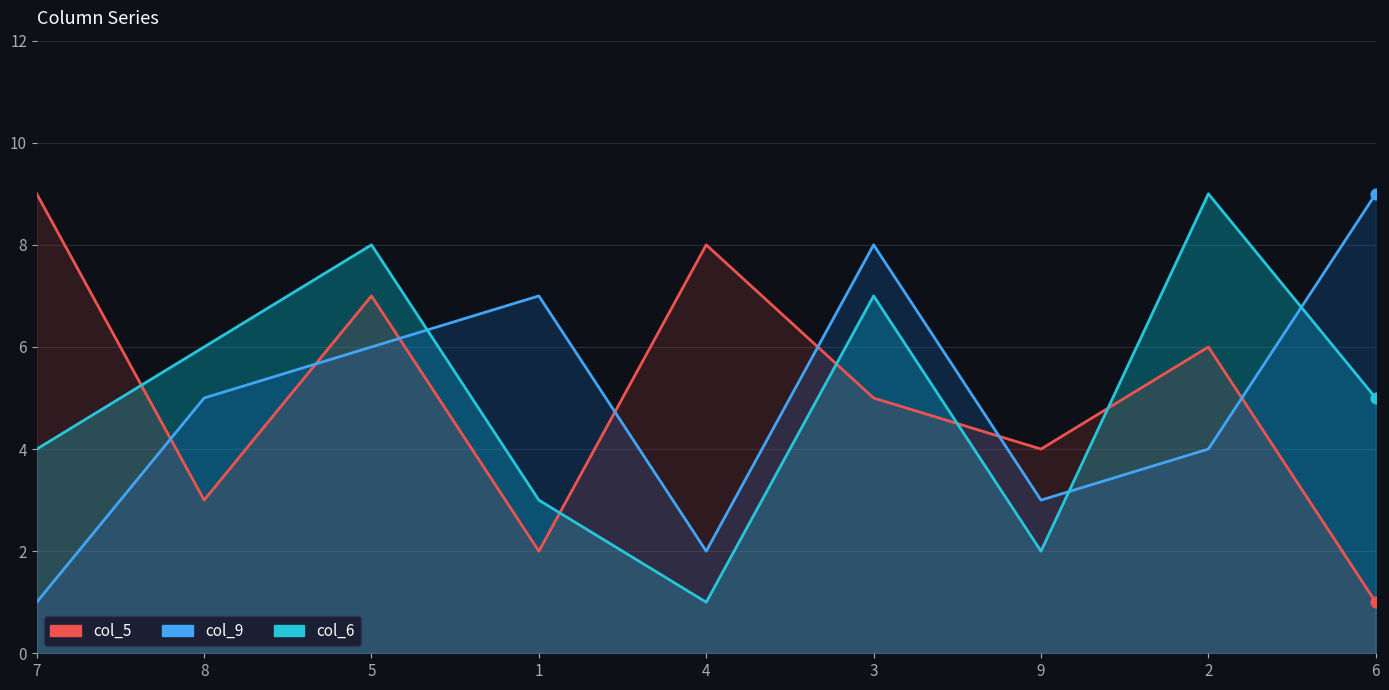

Which series has the largest total across all categories?

col_5